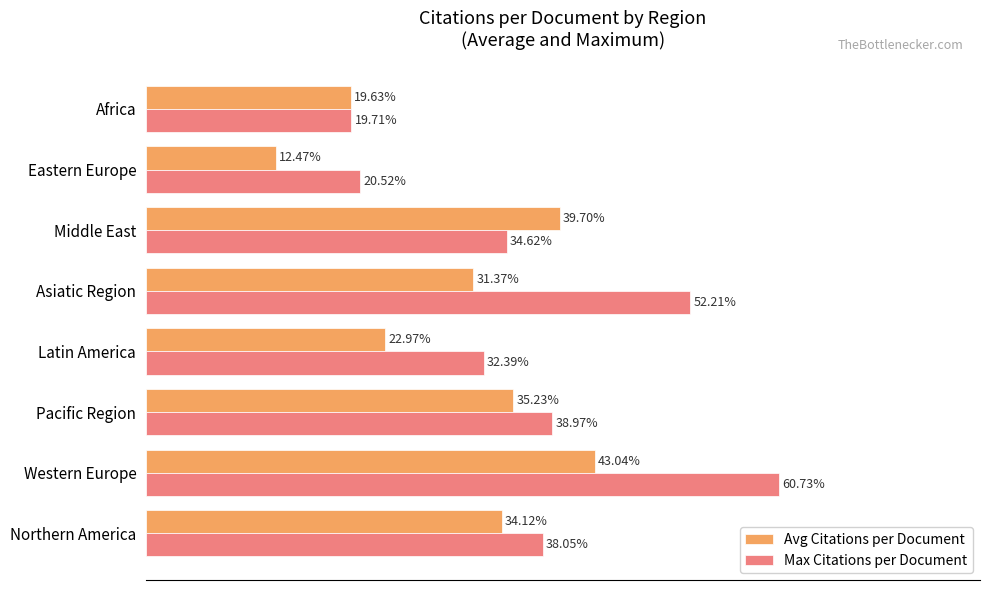

Which category has the lowest value across all series?

Eastern Europe